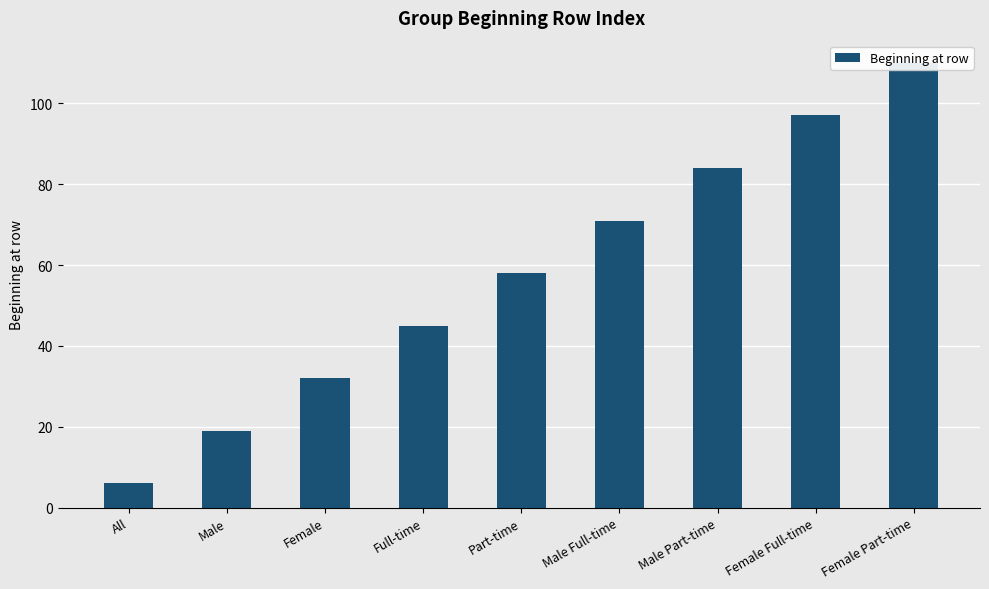

List the labels in order of value, largest first.

Female Part-time, Female Full-time, Male Part-time, Male Full-time, Part-time, Full-time, Female, Male, All